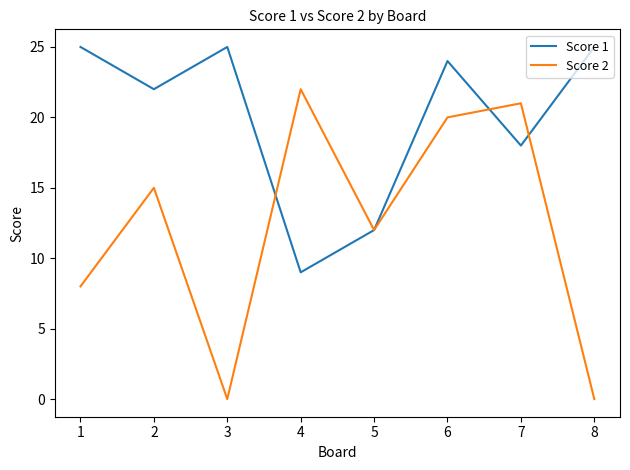

Reading left to right, list all the values displayed in this chart.

Score 1: 25	22	25	9	12	24	18	25
Score 2: 8	15	0	22	12	20	21	0